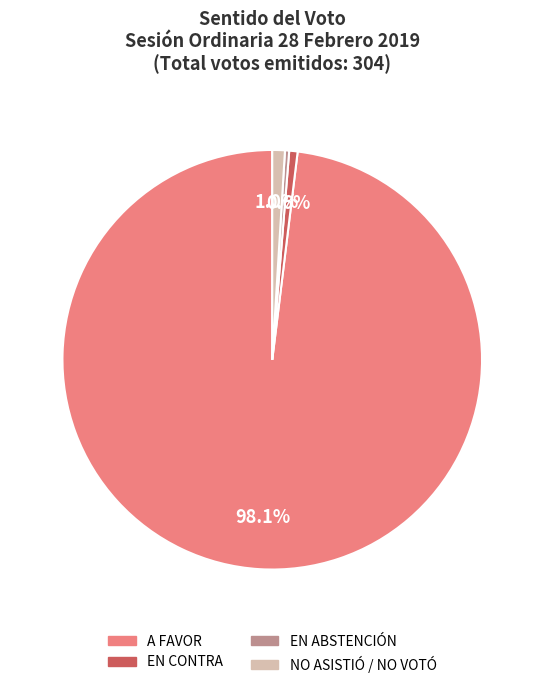

What is the largest slice in the pie chart?

A FAVOR